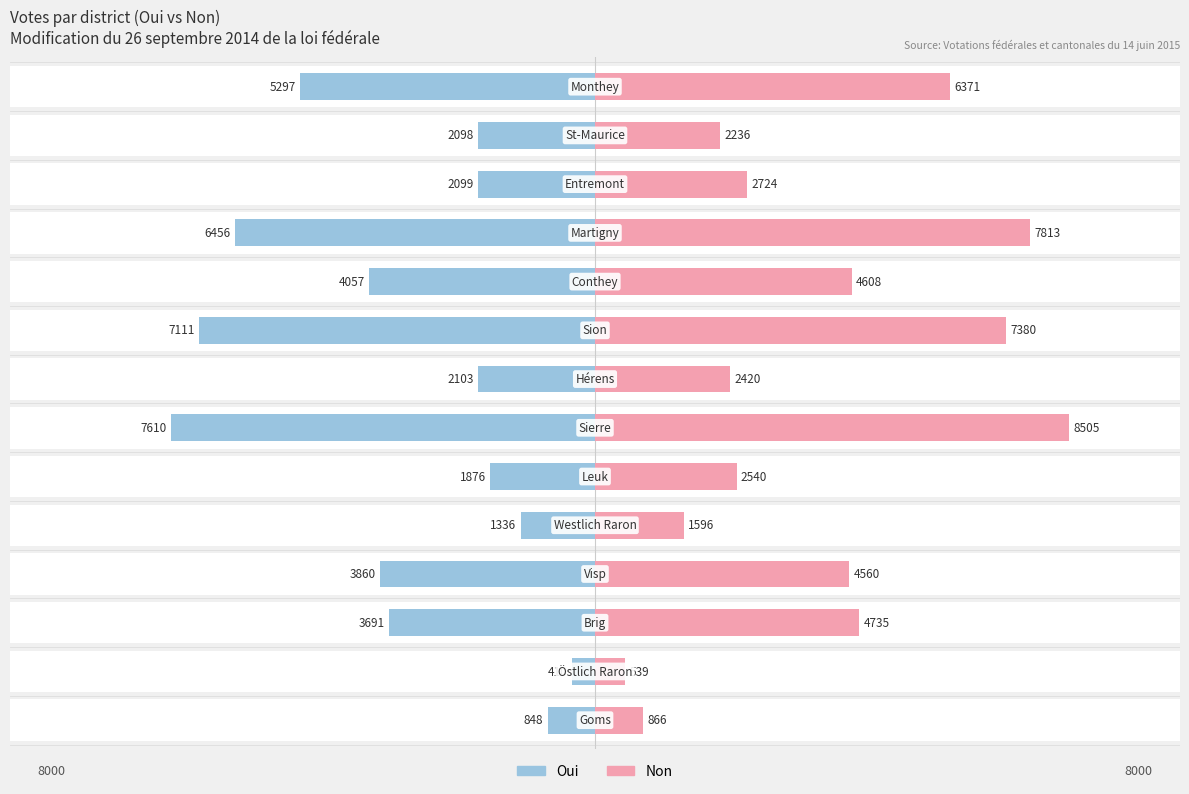

True or false: Non has a value of 1384 at 12.

False